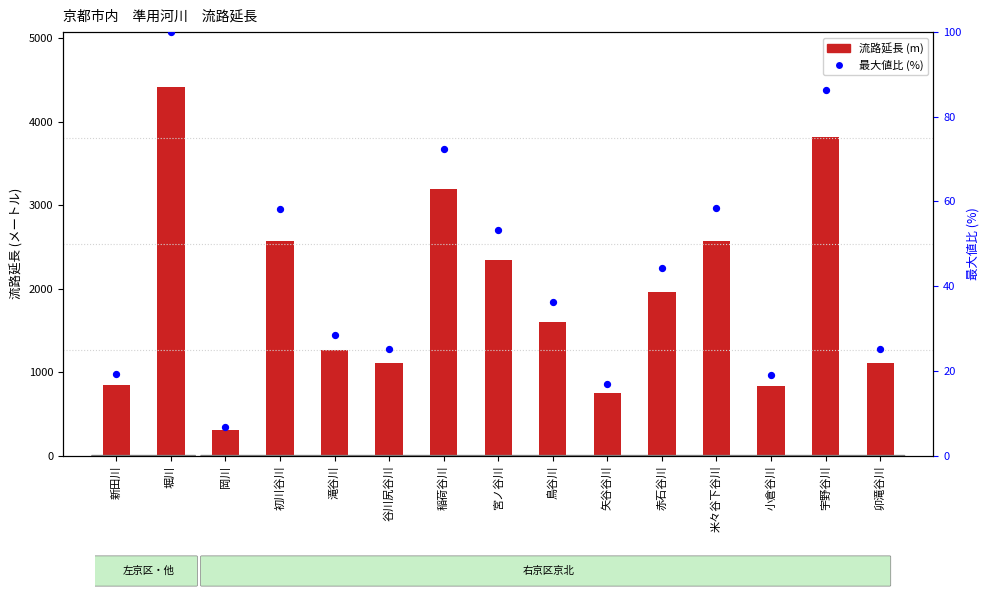

What are all the series names shown in the legend?

流路延長, 最大値比 (%)